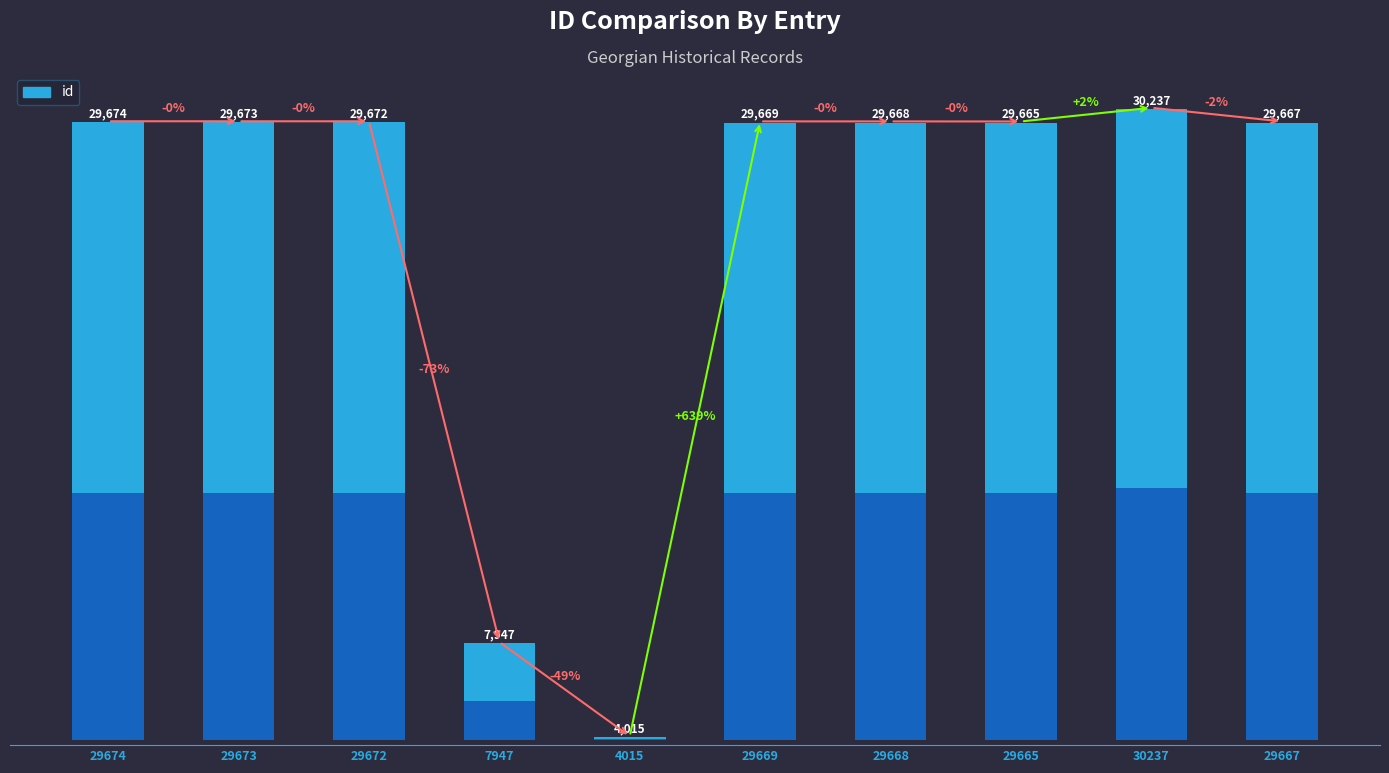

Which label corresponds to the smallest value in the chart?

4015